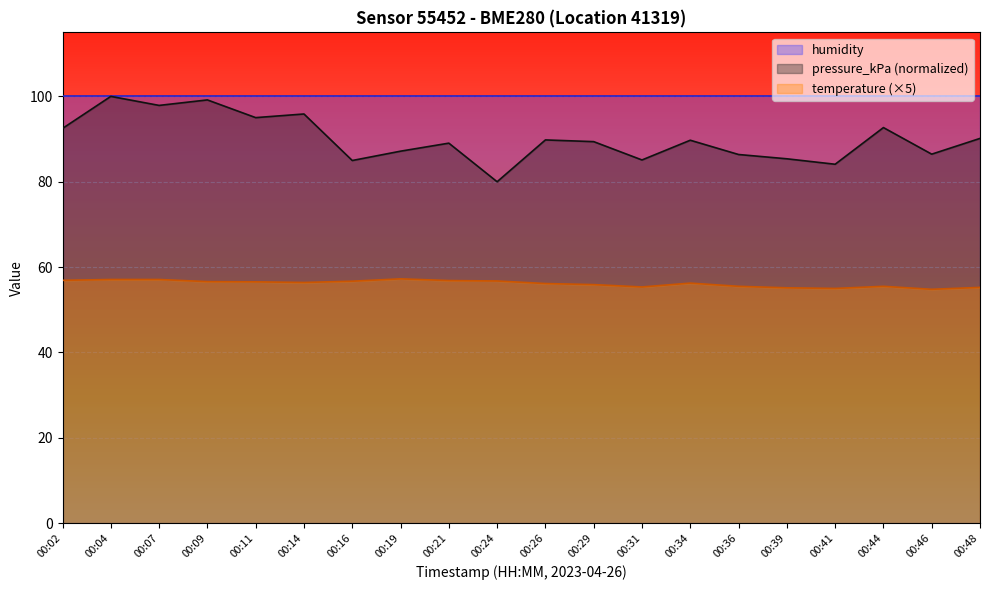

Where does the pressure_kPa series first go above 89?

00:02